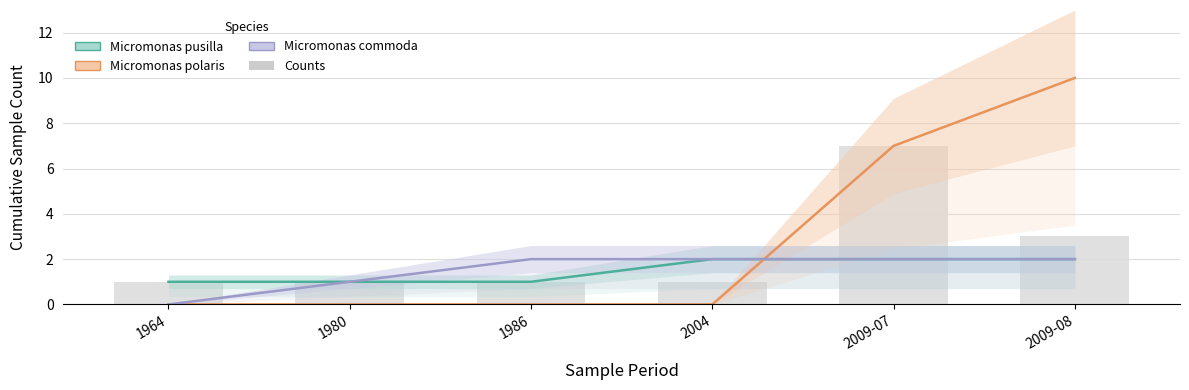

True or false: Counts has a value of 1 at 2004.

False